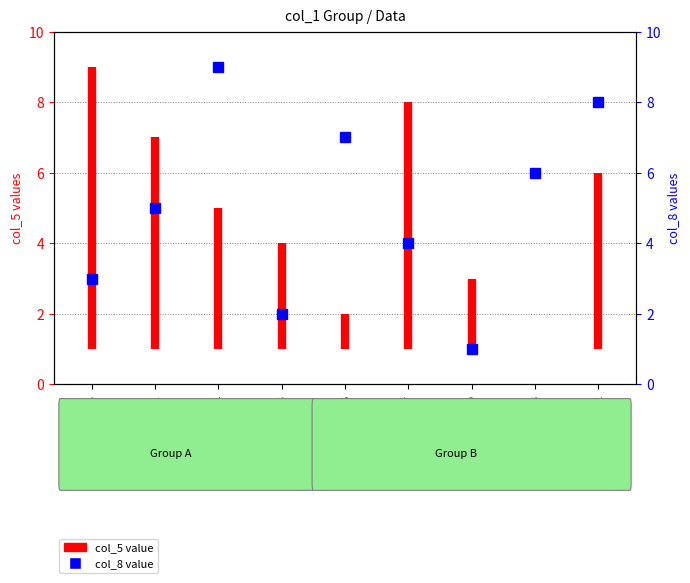

Is it true that the value at col_5 is 12?

False